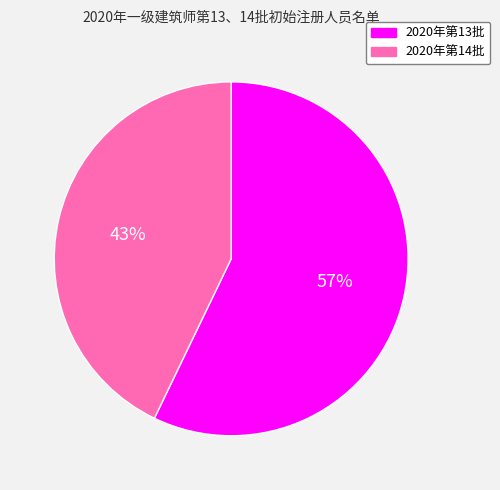

The 2020年第14批 slice represents 54% of the pie. True or false?

False